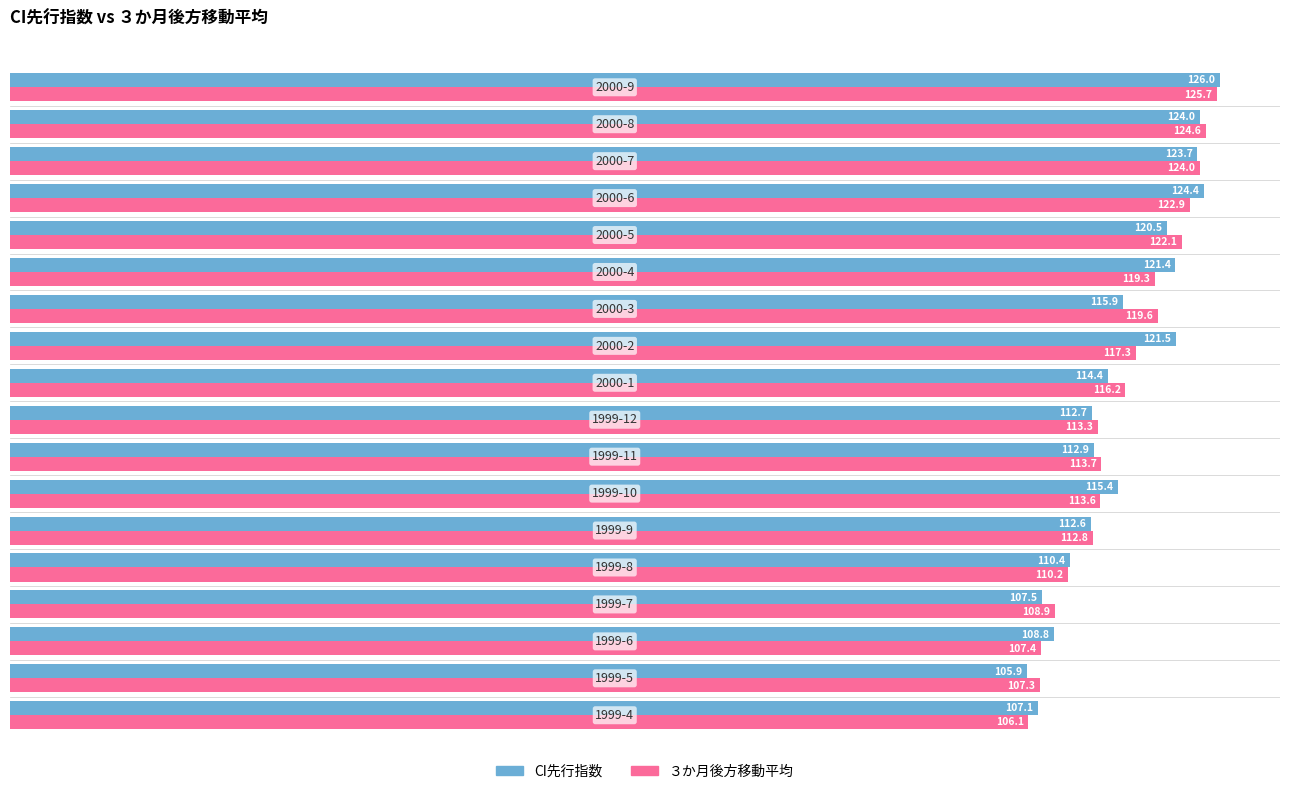

What is the greatest value displayed?

126.0